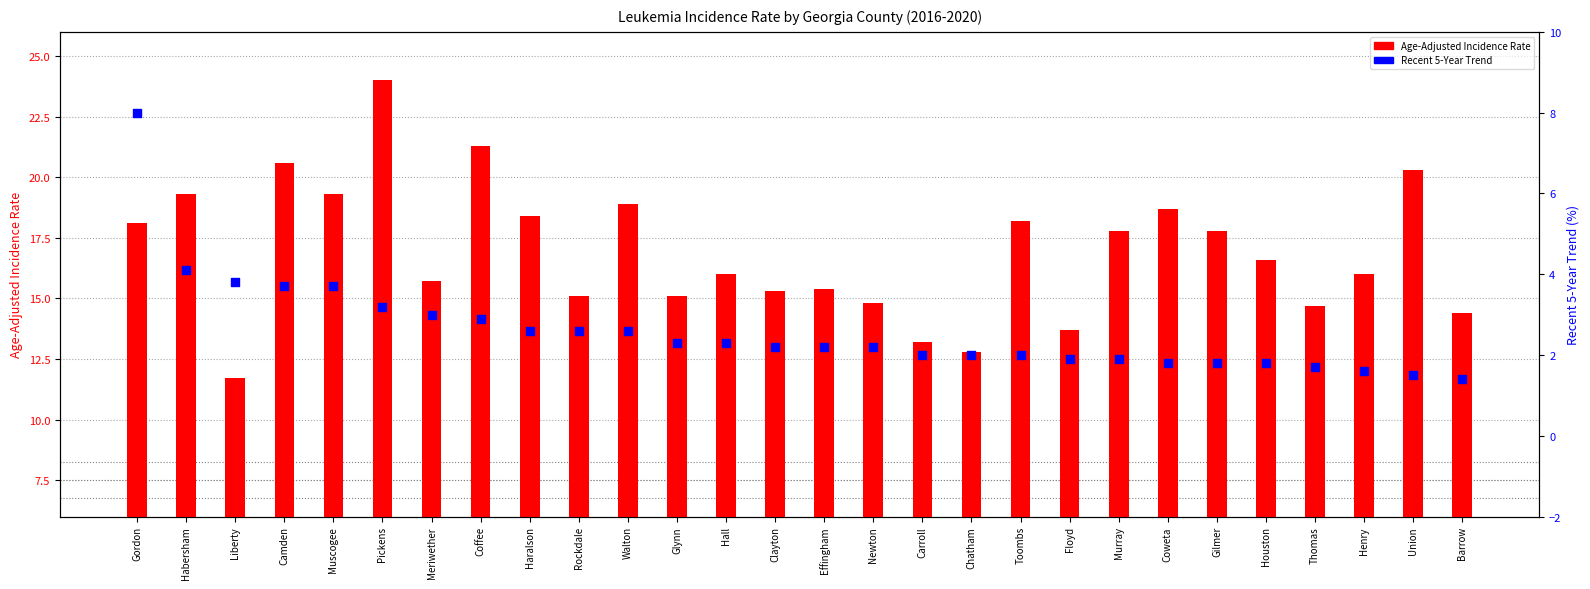

What are all the series names shown in the legend?

Age-Adjusted Incidence Rate, Recent 5-Year Trend